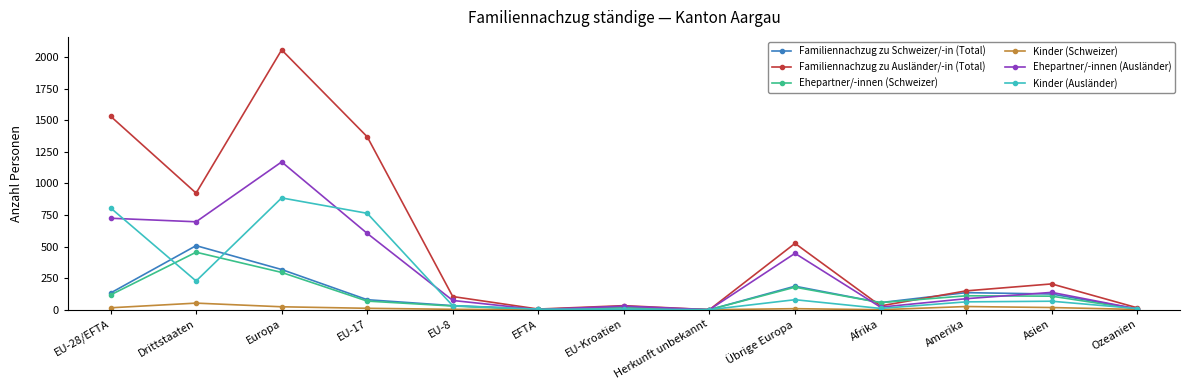

Which series has the widest spread of values?

Familiennachzug zu Ausländer/-in (Total)